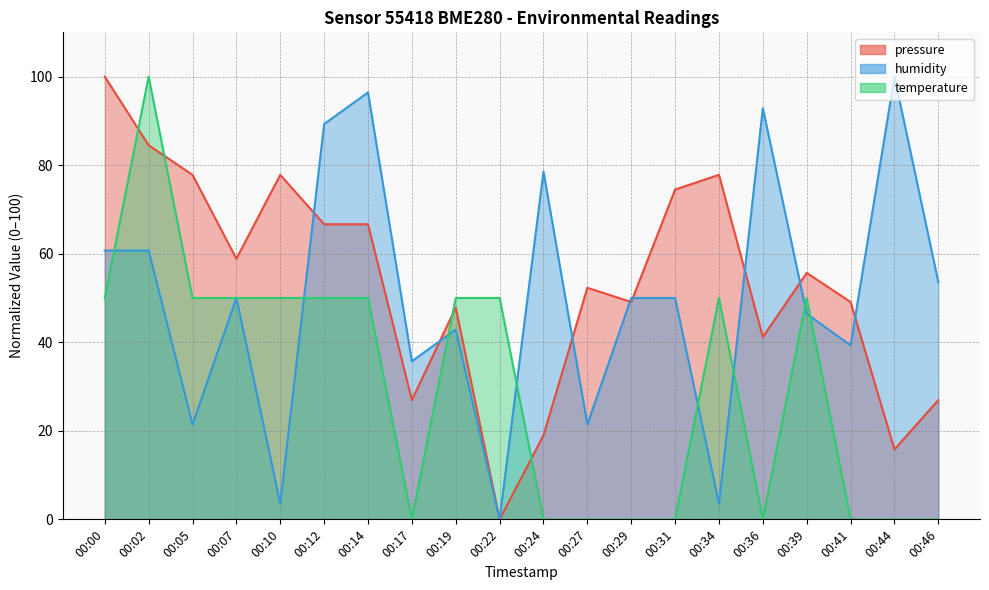

Which series has the largest total across all categories?

pressure